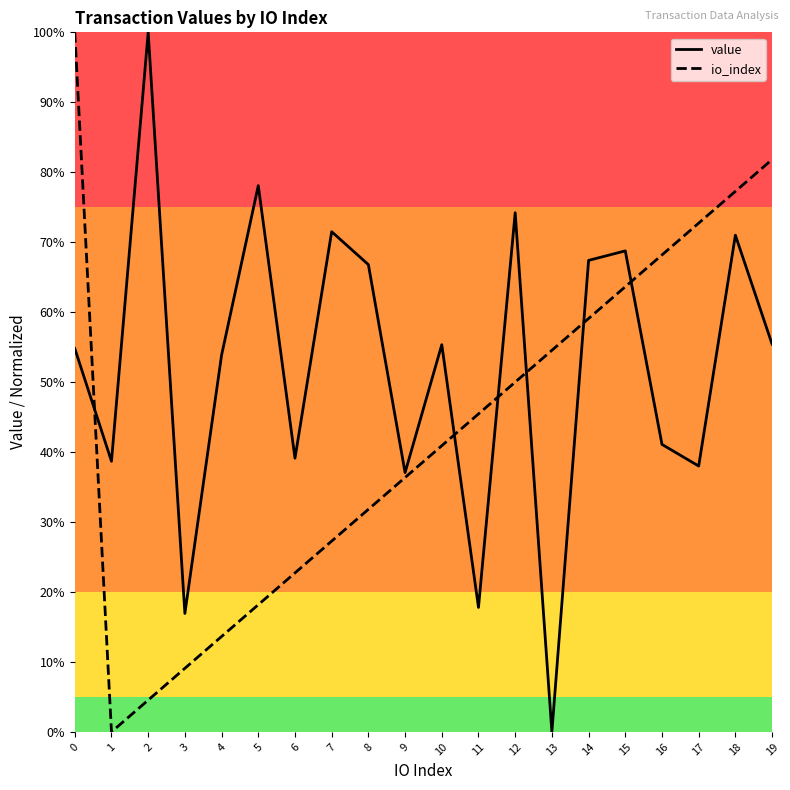

What are all the series names shown in the legend?

value, io_index